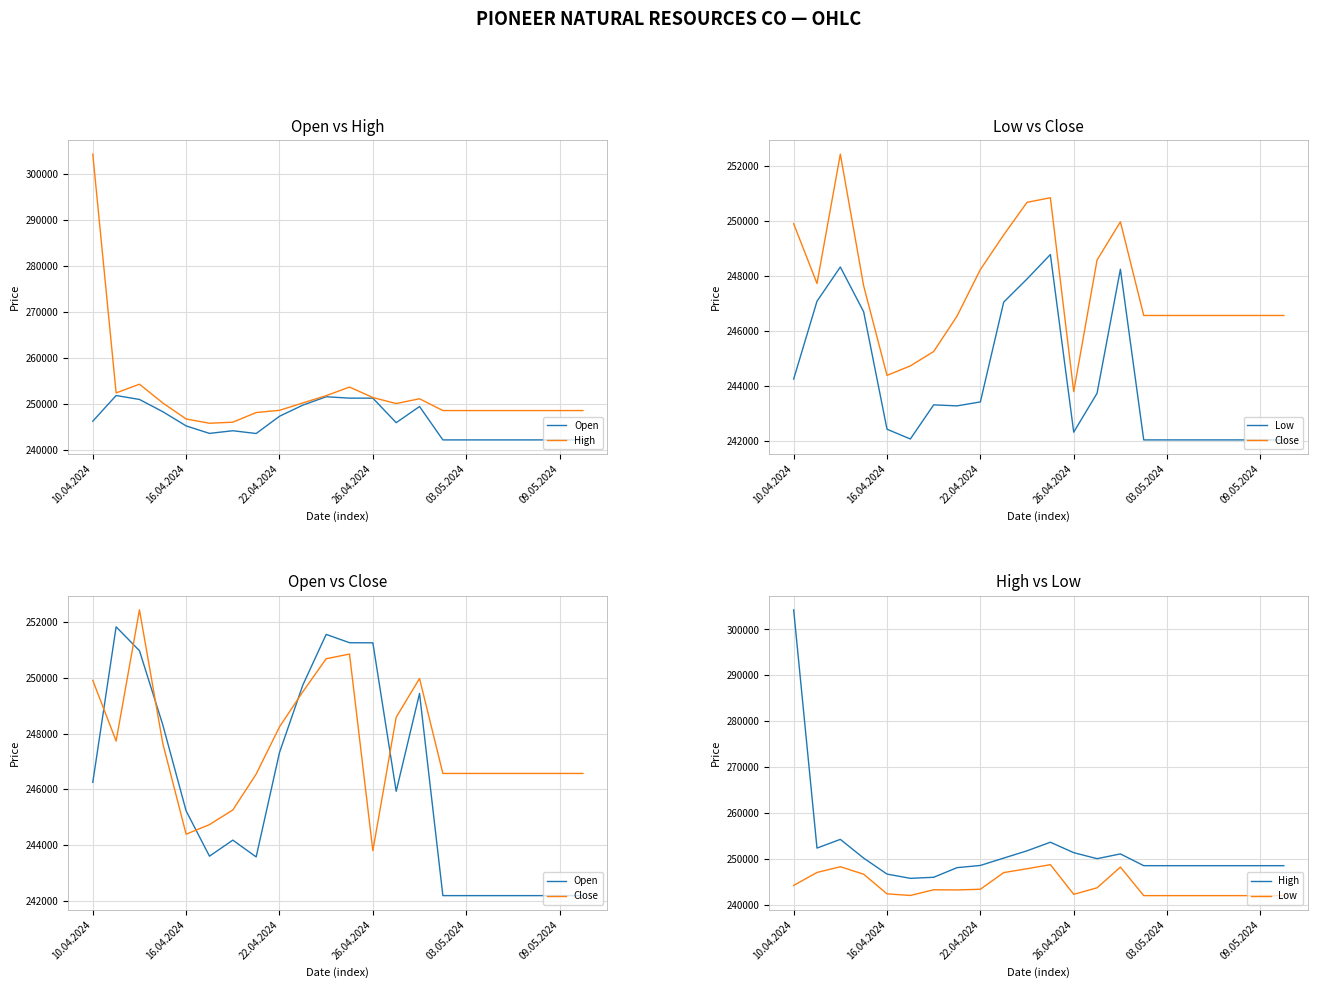

True or false: High and Close intersect in this chart.

False